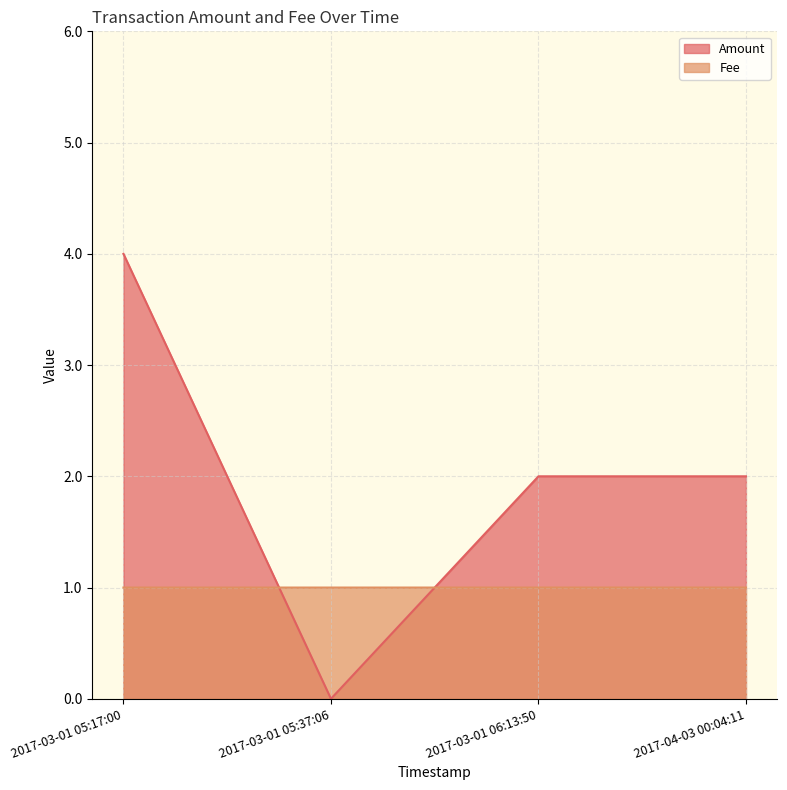

The value of Amount at 2017-03-01 05:37:06 is 0.0. True or false?

True